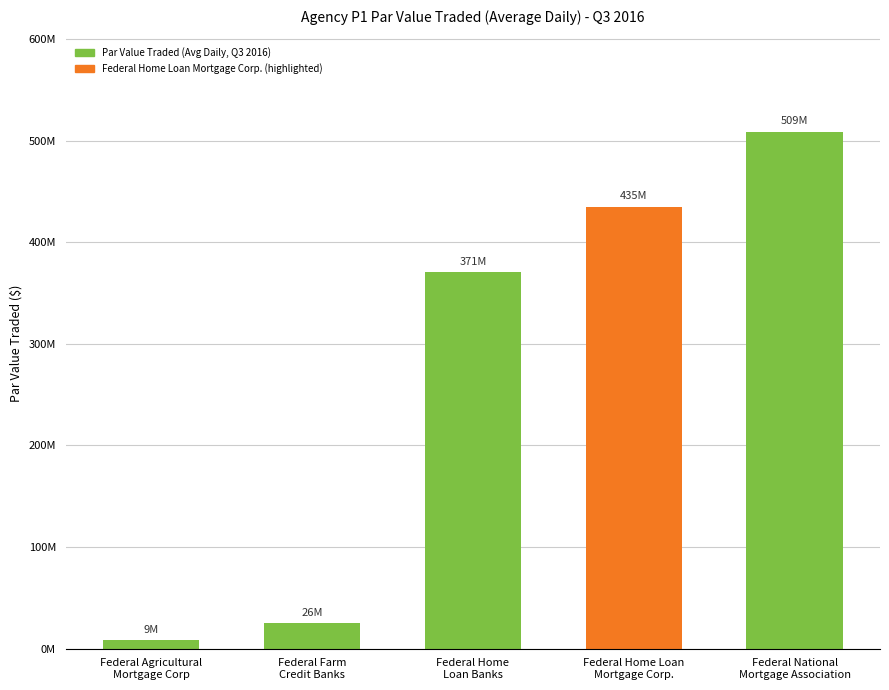

Are the bars horizontal?

No